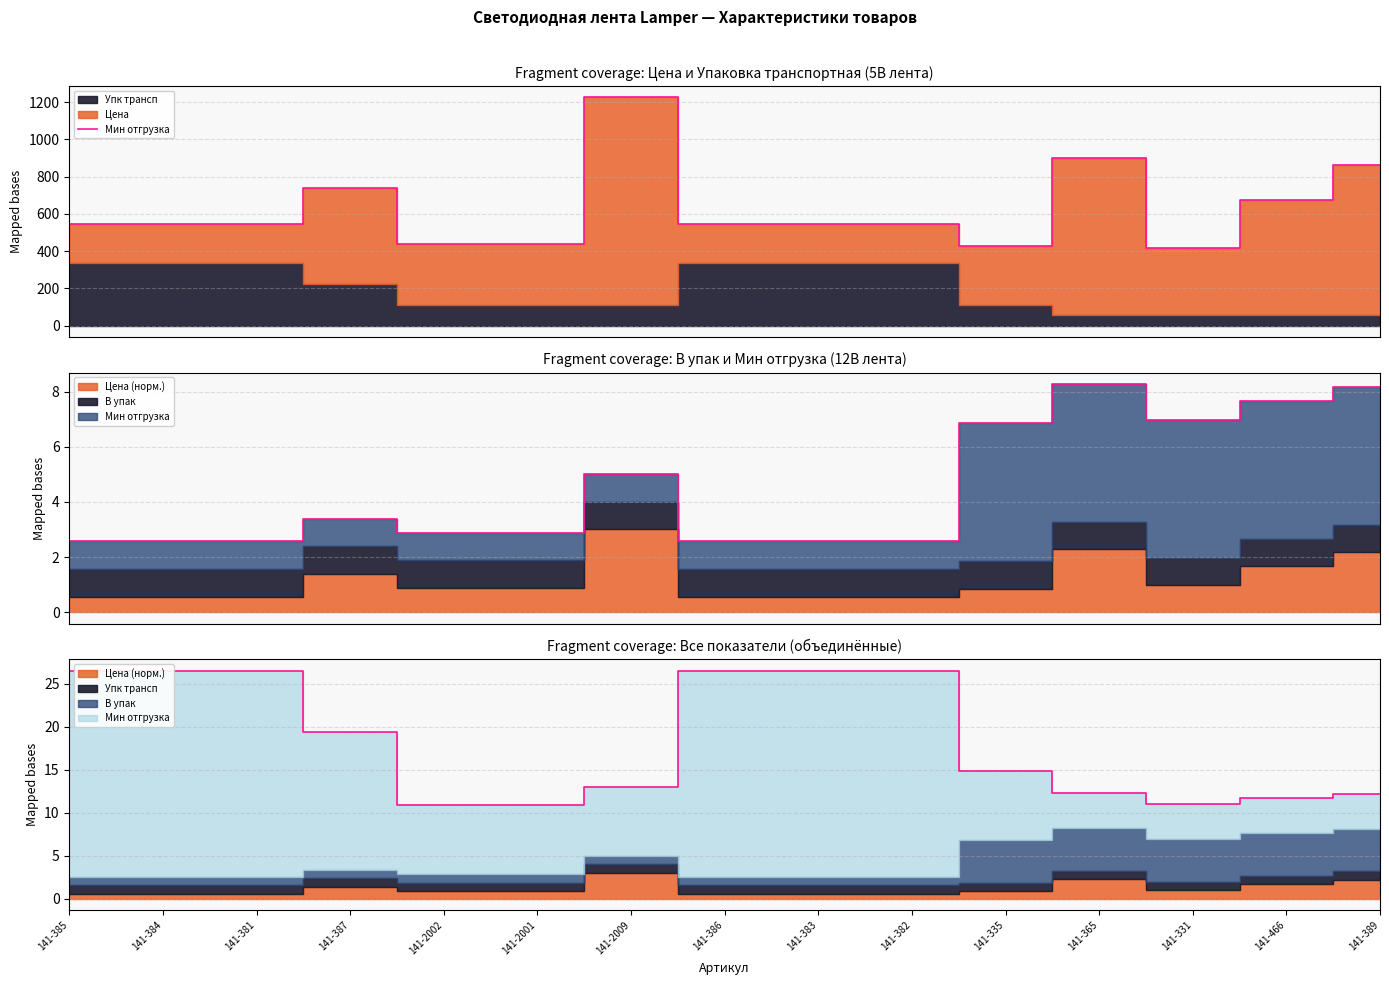

Rank the categories by value from lowest to highest.

141-331, 141-335, 141-2002, 141-2001, 141-385, 141-384, 141-381, 141-386, 141-383, 141-382, 141-466, 141-387, 141-389, 141-365, 141-2009